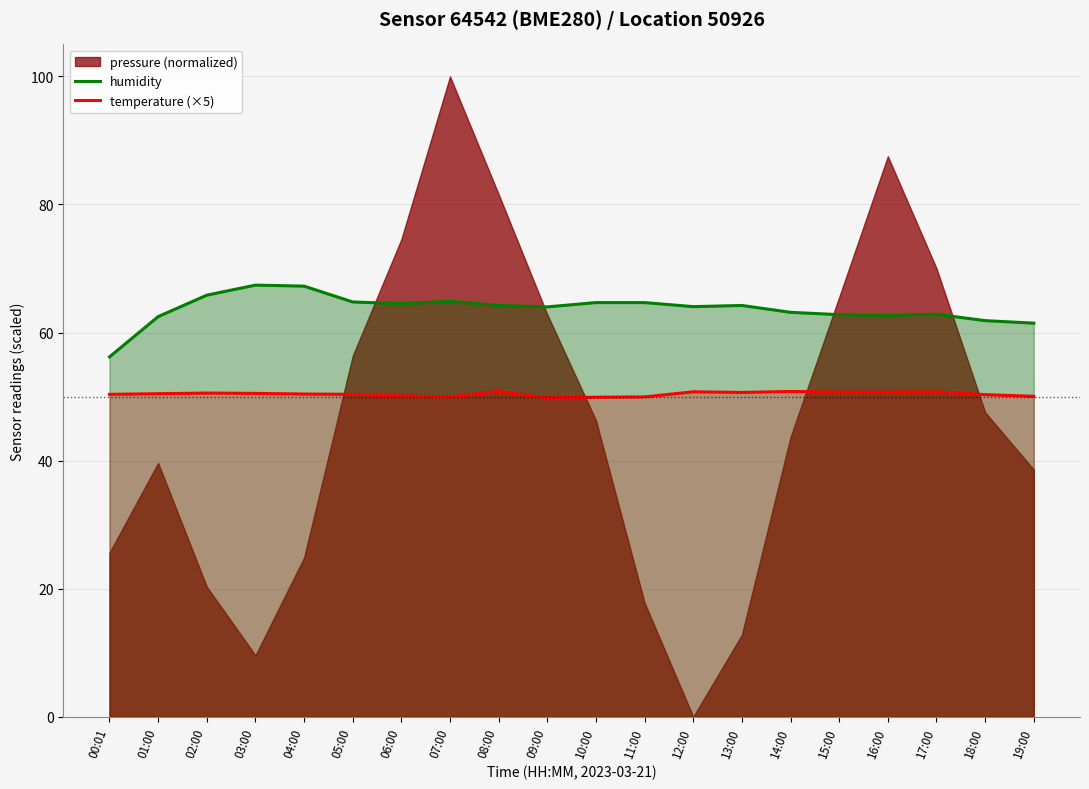

Is it true that humidity equals 61.5 at 19:00?

True